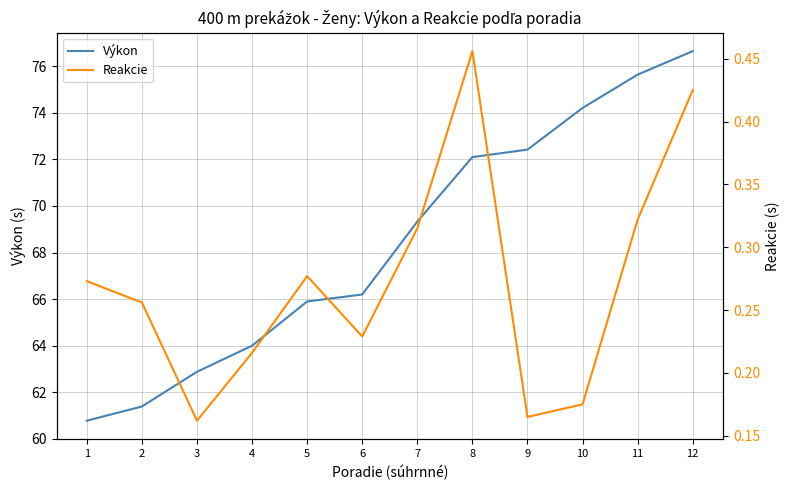

Which series has the largest total across all categories?

Výkon